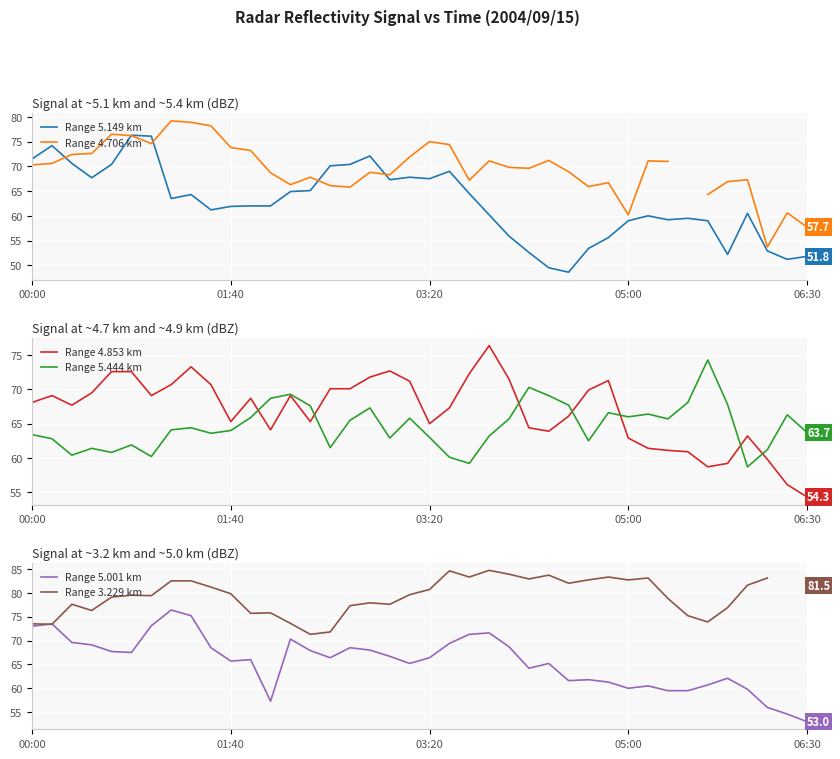

The value of Range 5.149 km at 03:20 is 119.3. True or false?

False